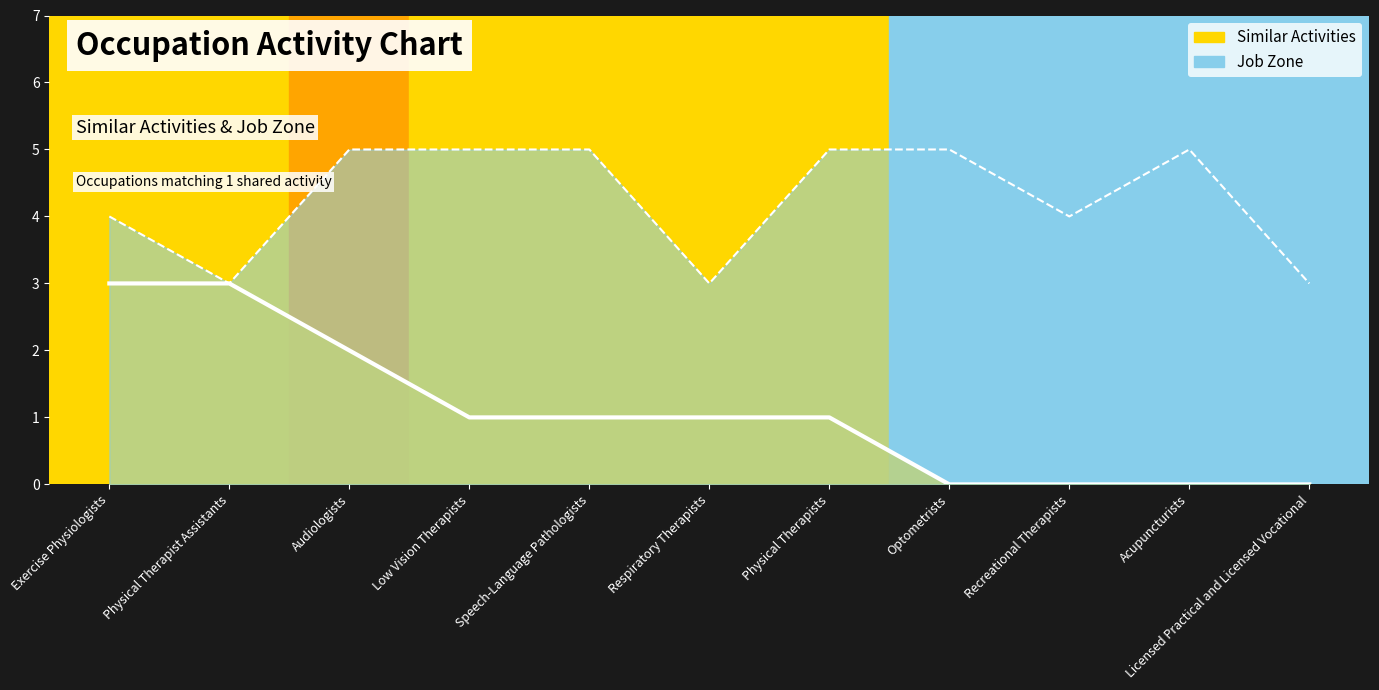

Reading right to left, extract all data points from this chart.

Similar Activities: Licensed Practical and Licensed Vocational=0	Acupuncturists=0	Recreational Therapists=0	Optometrists=0	Physical Therapists=1	Respiratory Therapists=1	Speech-Language Pathologists=1	Low Vision Therapists=1	Audiologists=2	Physical Therapist Assistants=3	Exercise Physiologists=3
Job Zone: Licensed Practical and Licensed Vocational=3	Acupuncturists=5	Recreational Therapists=4	Optometrists=5	Physical Therapists=5	Respiratory Therapists=3	Speech-Language Pathologists=5	Low Vision Therapists=5	Audiologists=5	Physical Therapist Assistants=3	Exercise Physiologists=4